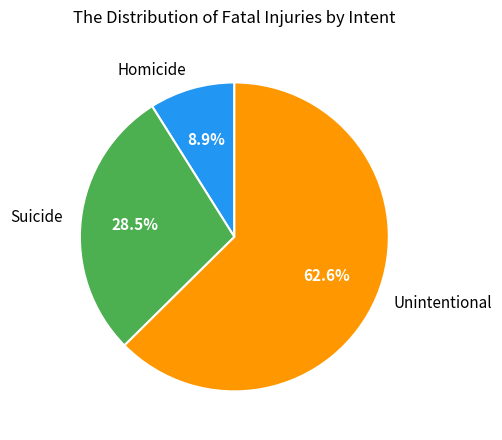

What percentage is NOT represented by Homicide?

91.1%